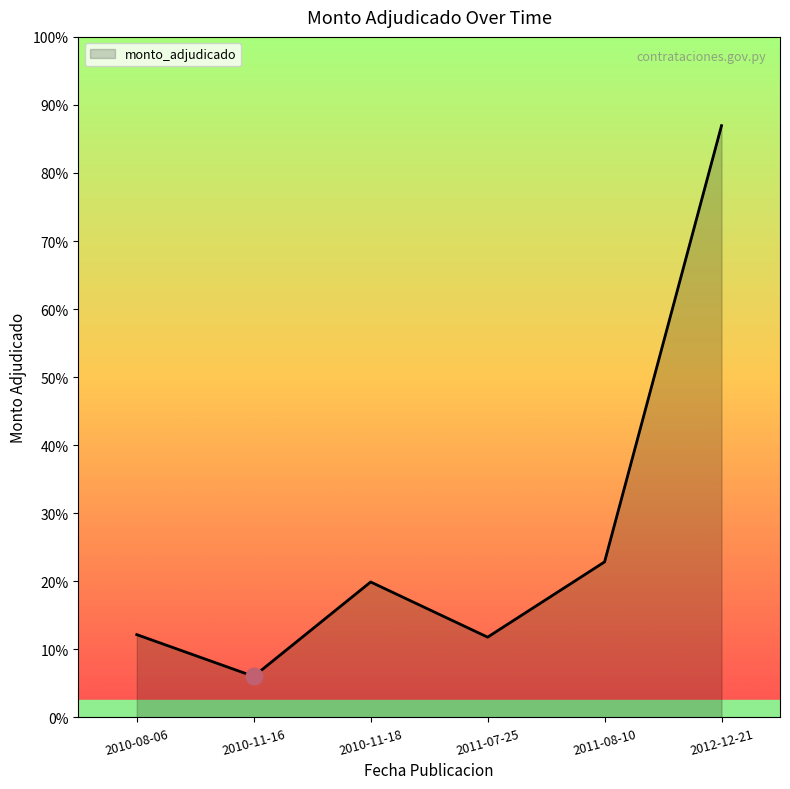

Is this an area chart (filled region under the line)?

Yes